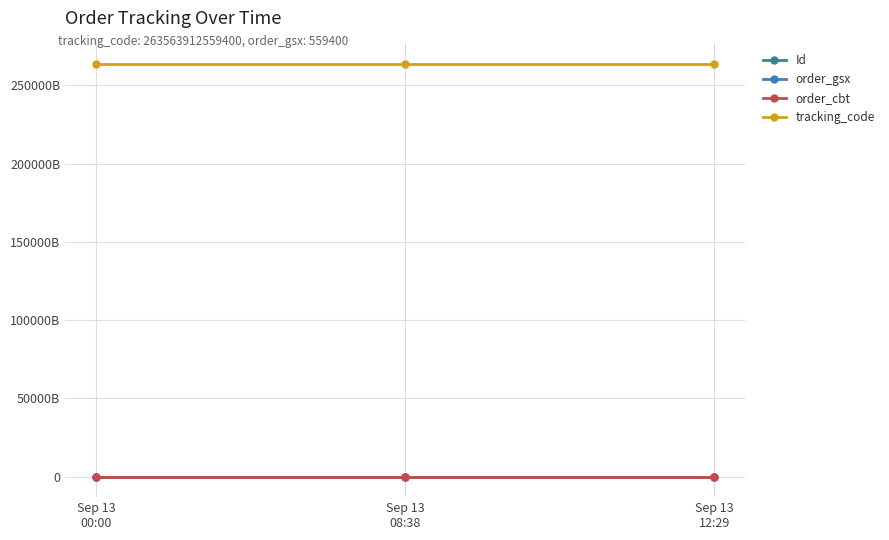

Where is tracking_code nearest to the value 263563912559400?

Sep 13
00:00